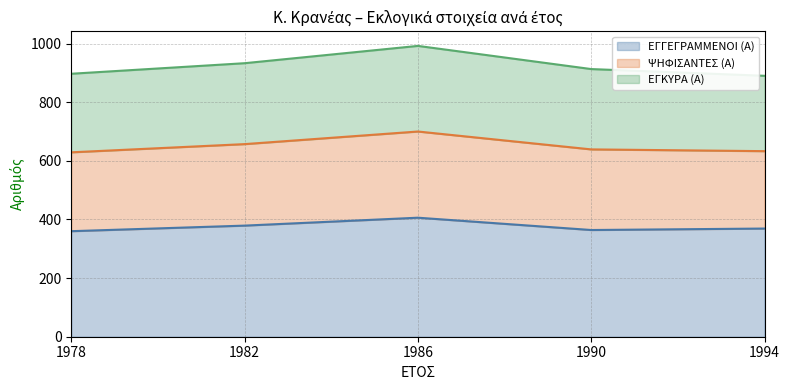

The ΕΓΓΕΓΡΑΜΜΕΝΟΙ (Α) series shows 202 at 1978. True or false?

False